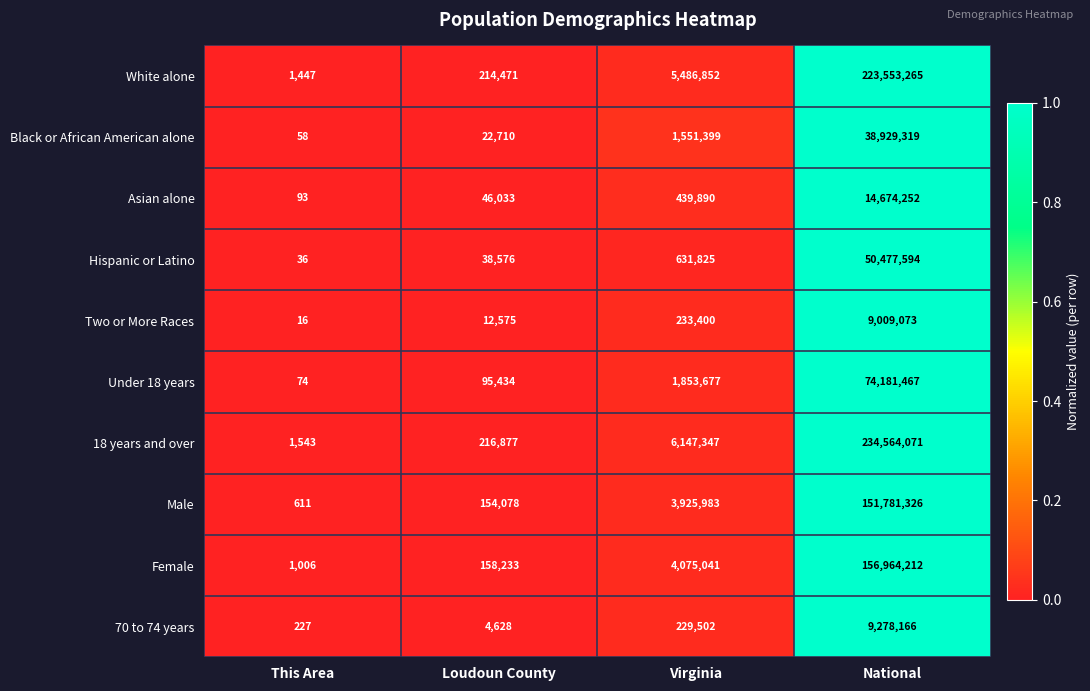

How many categories are shown in the chart?

4